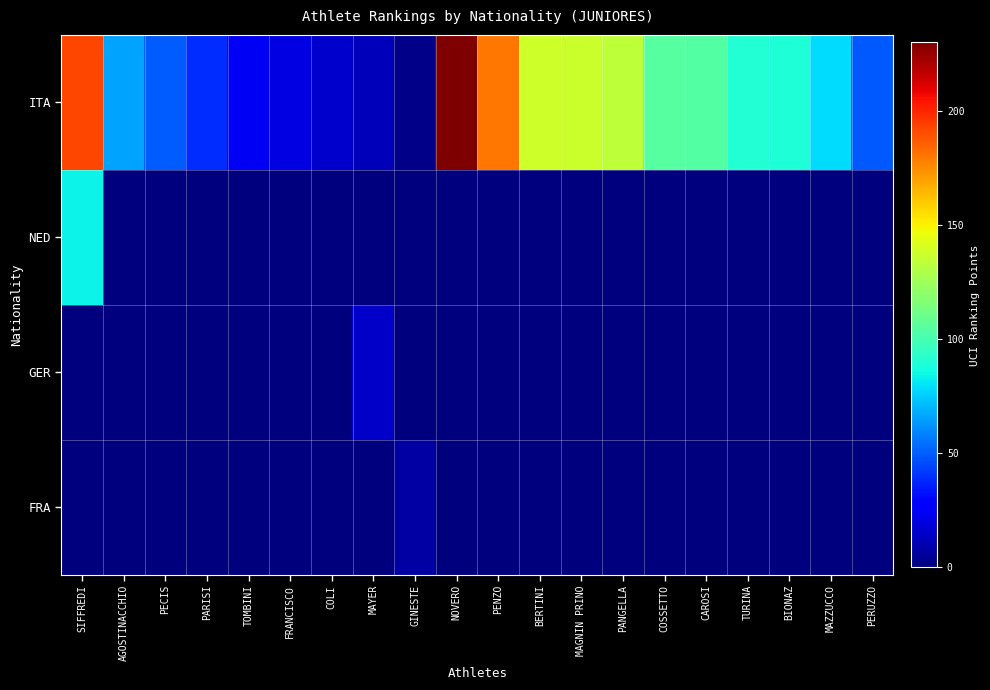

Between SIFFREDI and PECIS, which series saw the biggest shift?

ITA